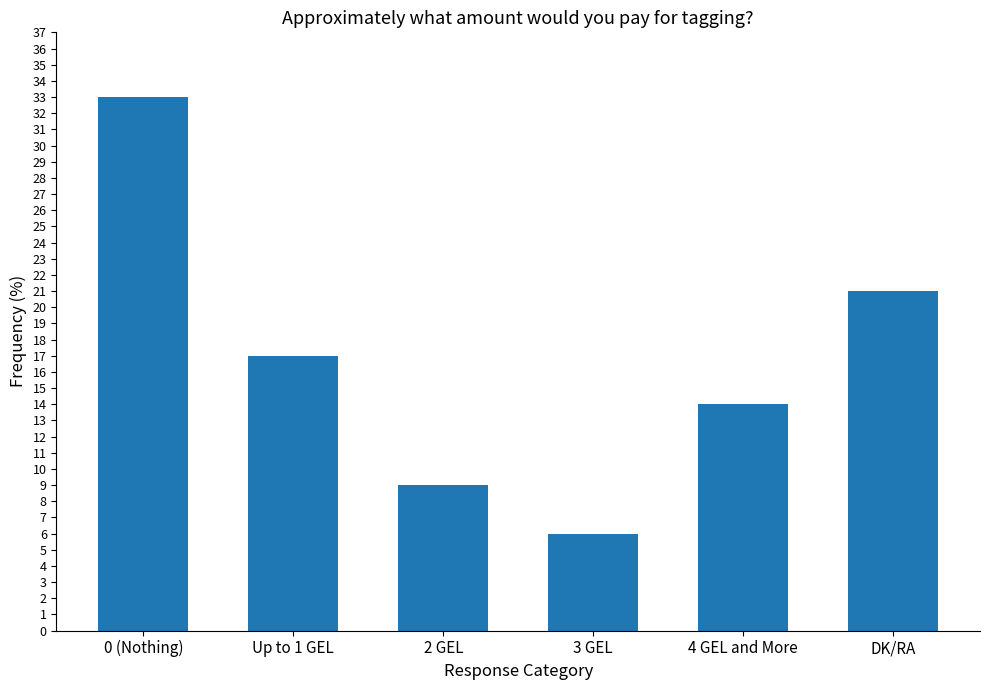

Reading right to left, list all the values displayed in this chart.

21	14	6	9	17	33